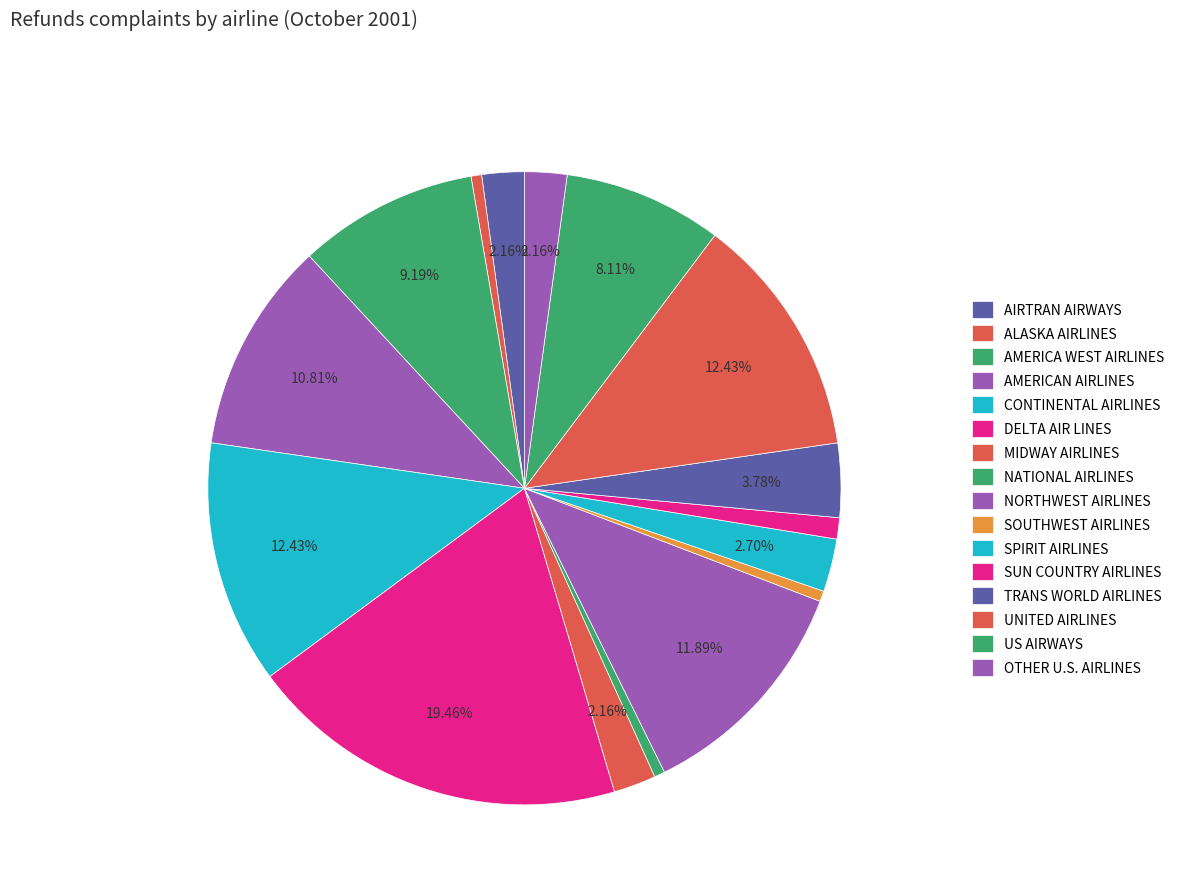

Count the number of slices in the pie.

16